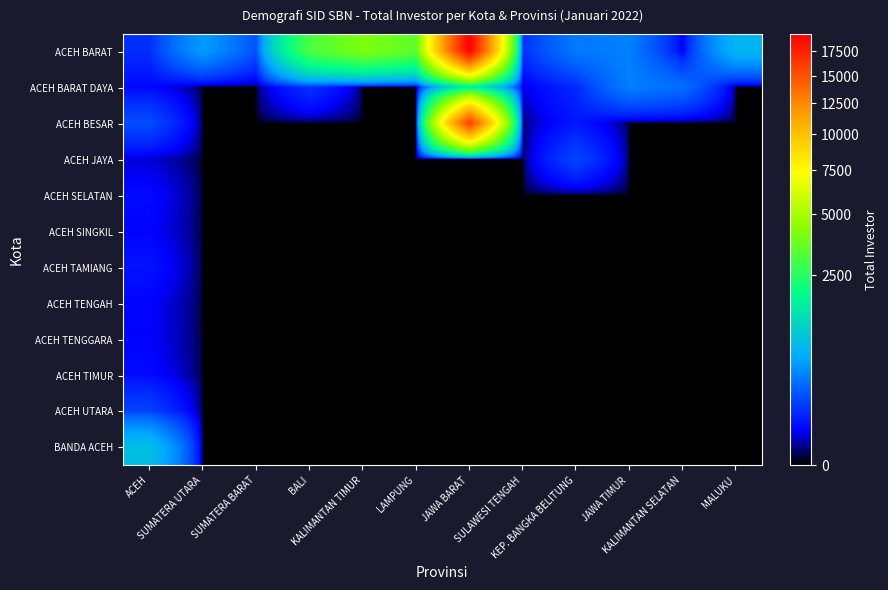

Which series has the widest spread of values?

ACEH BARAT